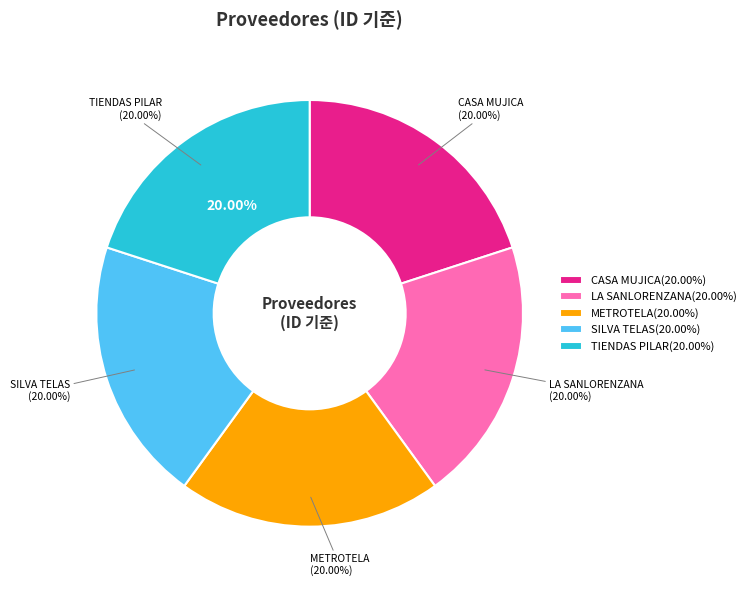

How many slices are in this pie chart?

5